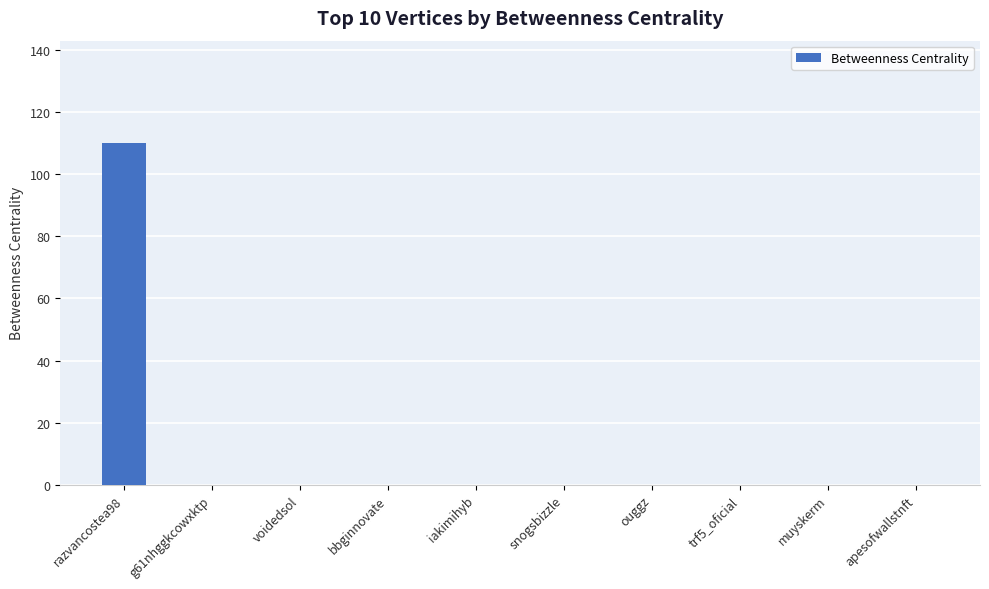

Are the bars horizontal?

No